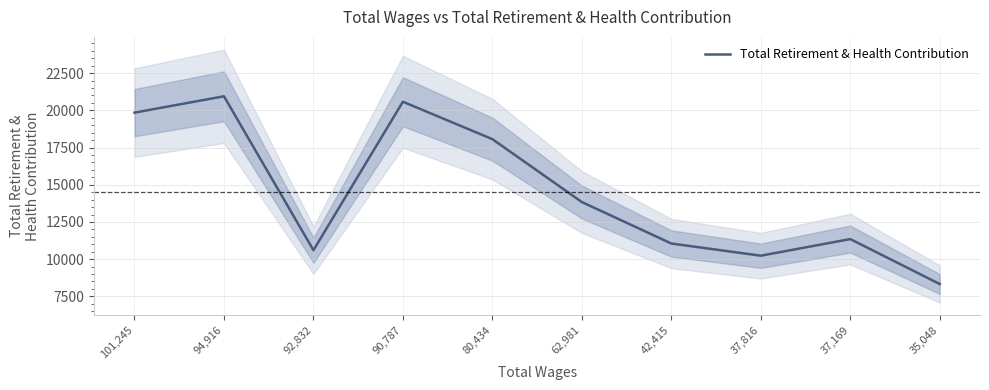

Count the number of data series in this chart.

1